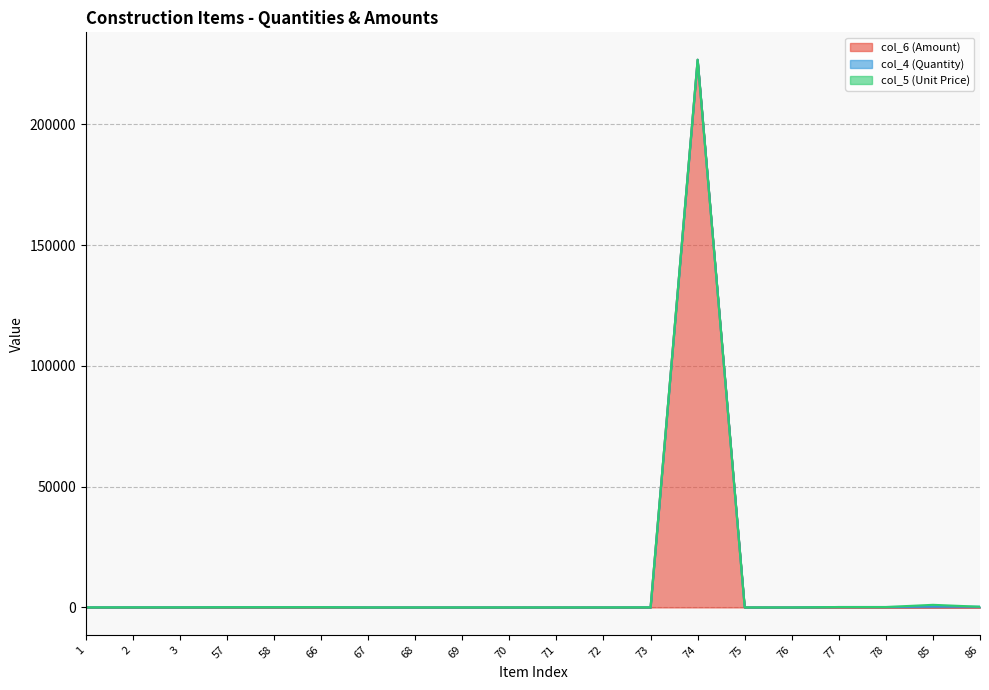

How many lines are shown in the chart?

3